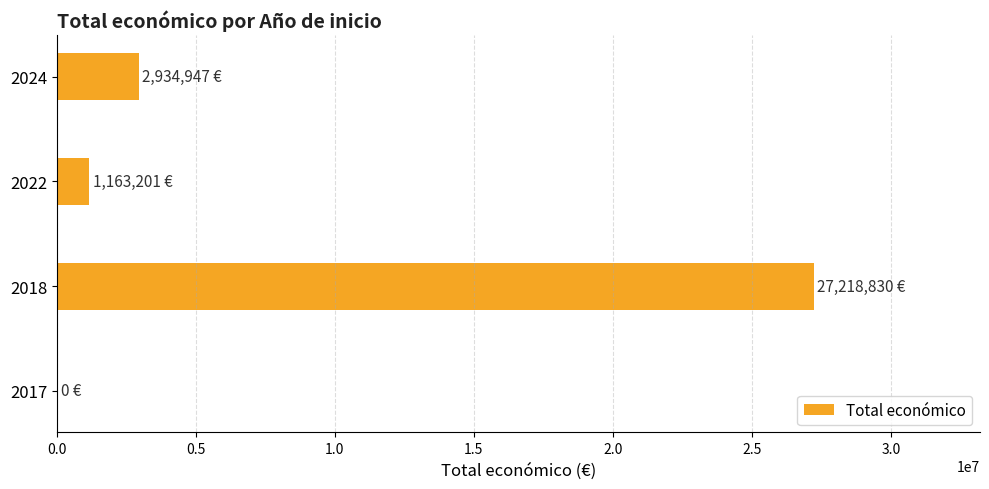

What is the greatest value displayed?

27218830